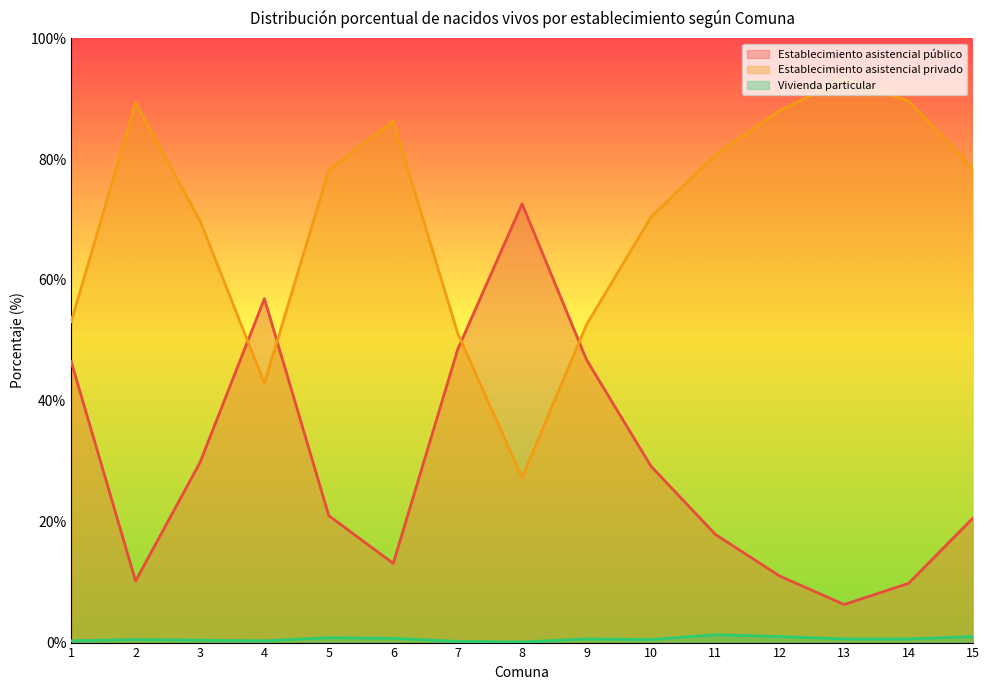

Between which two adjacent categories do Establecimiento asistencial público and Establecimiento asistencial privado first intersect?

3 and 4